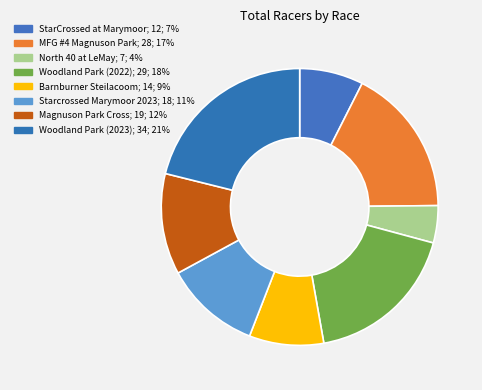

Rank the categories by value from lowest to highest.

North 40 at LeMay, StarCrossed at Marymoor, Barnburner Steilacoom, Starcrossed Marymoor 2023, Magnuson Park Cross, MFG #4 Magnuson Park, Woodland Park (2022), Woodland Park (2023)